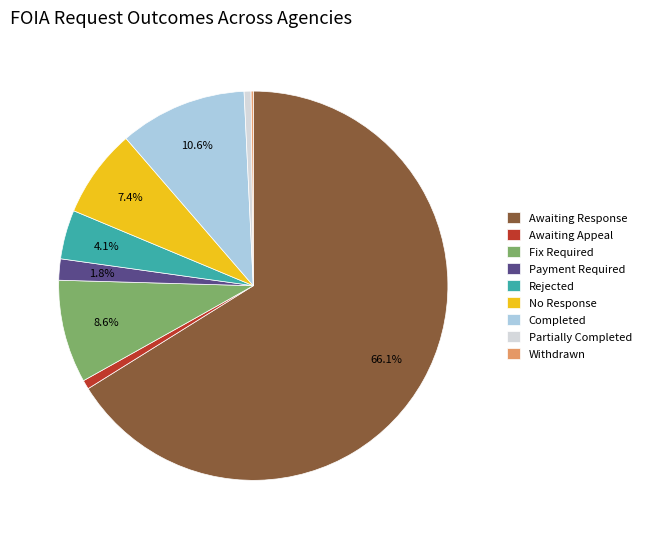

What is the largest slice in the pie chart?

Awaiting Response